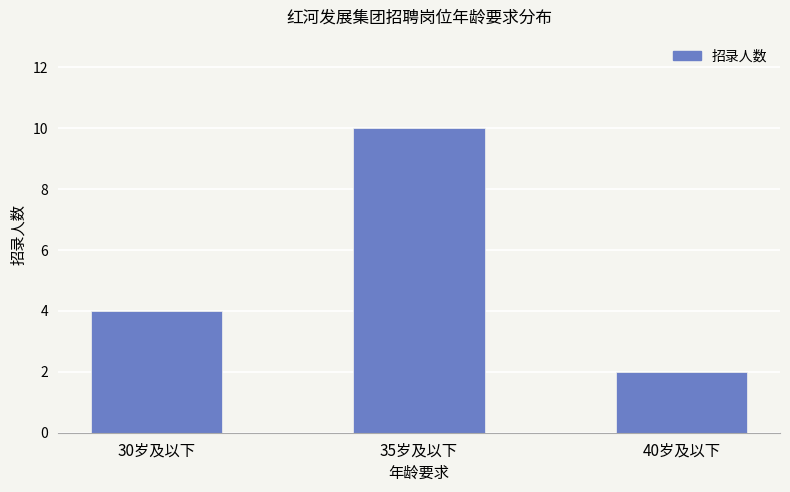

Reading left to right, what are all the values shown in this chart?

30岁及以下=4	35岁及以下=10	40岁及以下=2